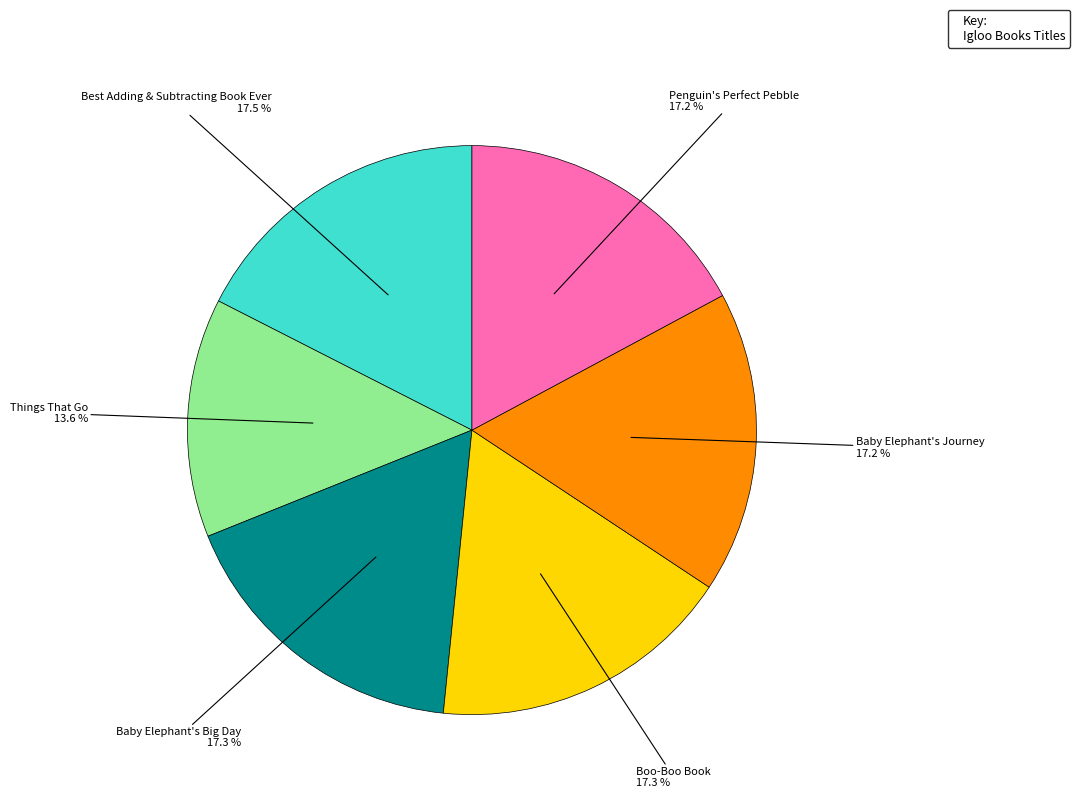

Is there any slice that represents more than half of the pie?

No